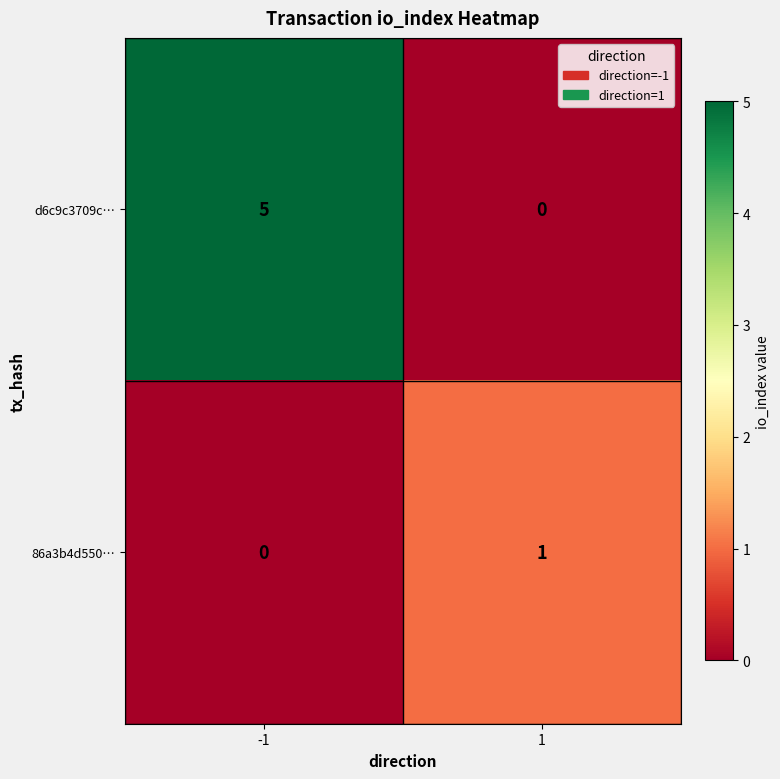

What is the difference between the highest and lowest values at -1?

5